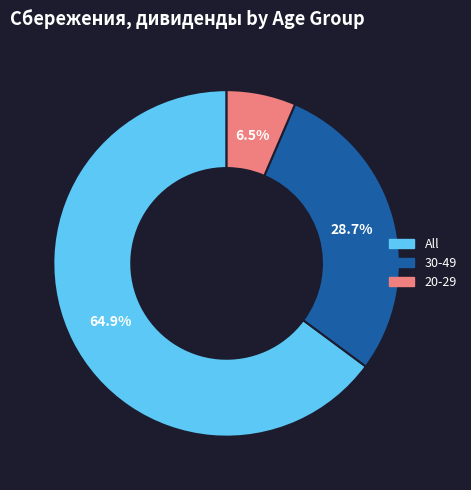

Does any single category account for the majority?

Yes